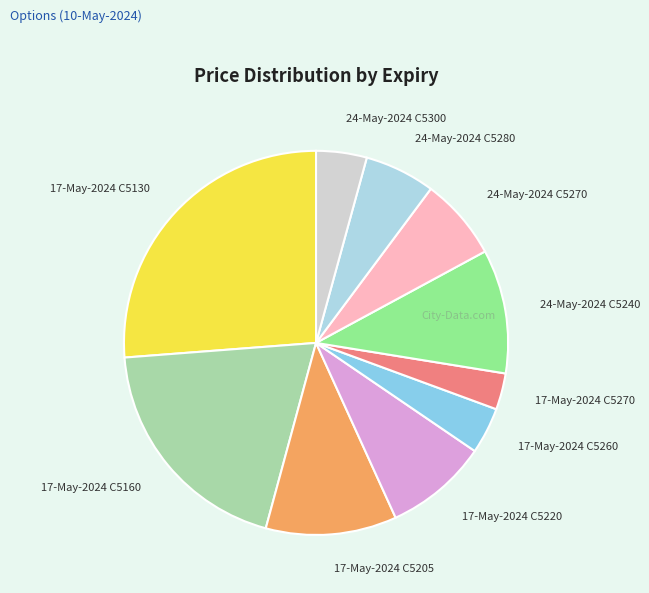

Does 17-May-2024 C5220 account for over 50% of the chart?

No